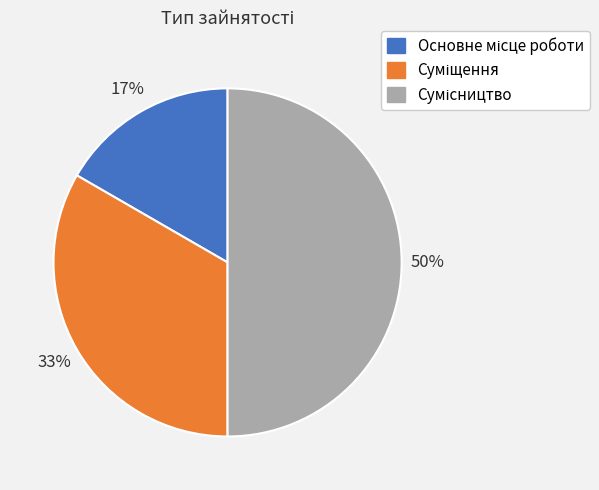

To the nearest percent, what is the difference between the largest and smallest slice percentages?

33%